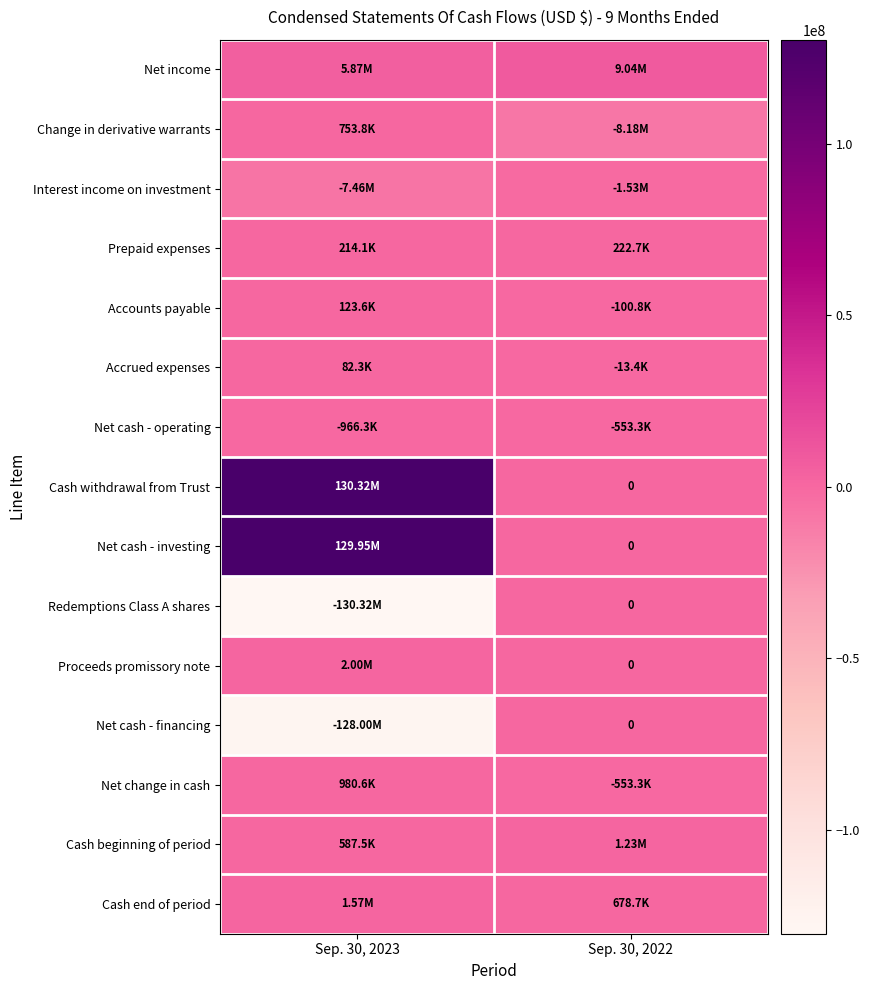

What is the sum of all Cash end of period values?

2246761